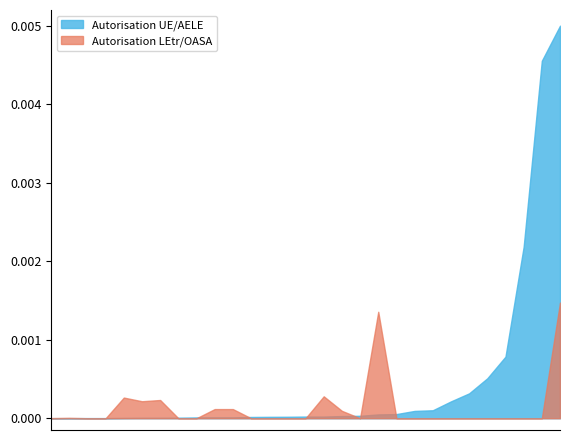

Which series has the largest range (max minus min)?

Autorisation UE/AELE